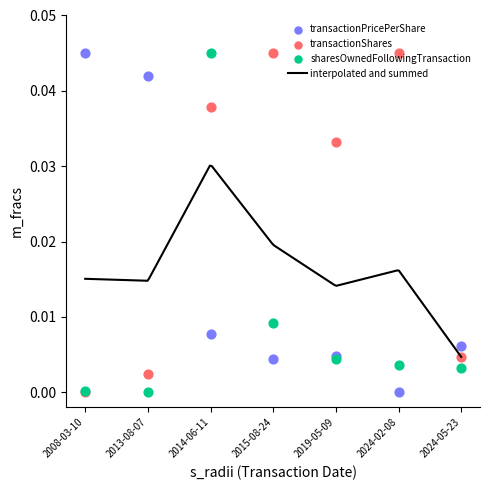

What are all the series names shown in the legend?

transactionPricePerShare, transactionShares, sharesOwnedFollowingTransaction